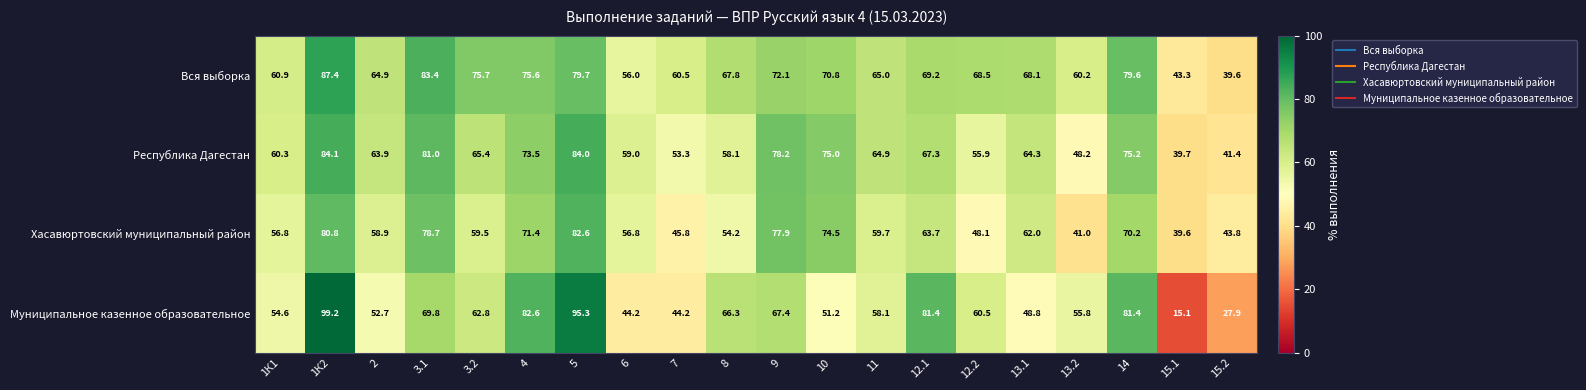

Count the number of data series in this chart.

4